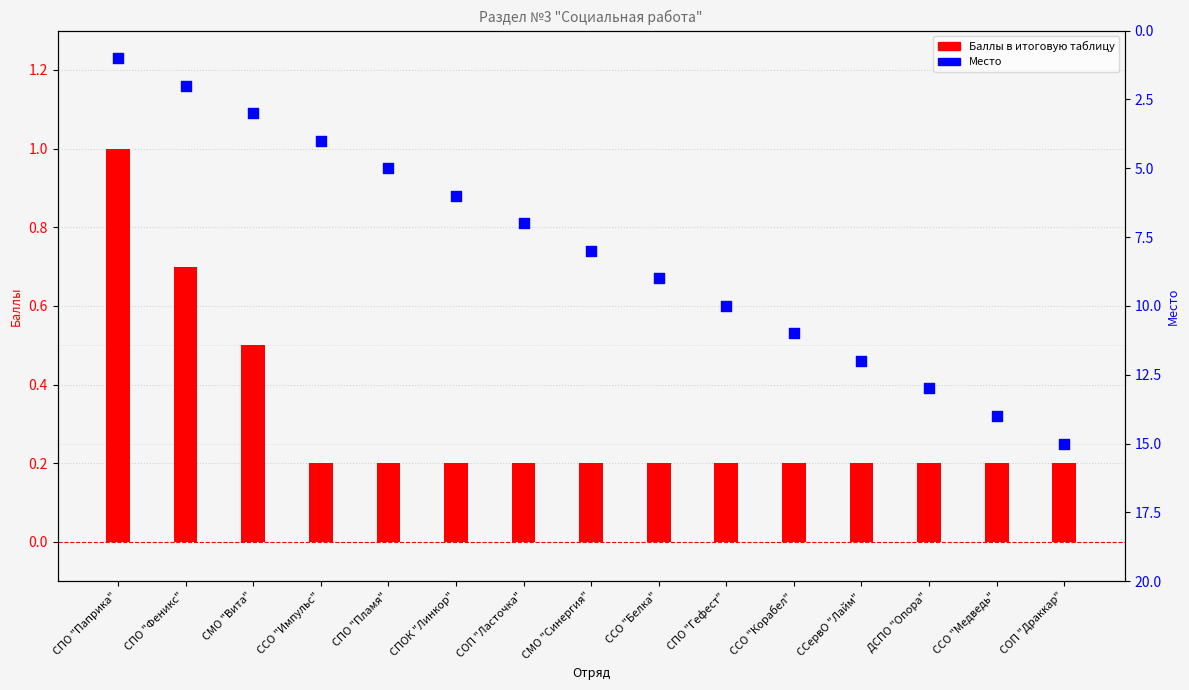

What is the total value across all series at ССервО "Лайм"?

12.2